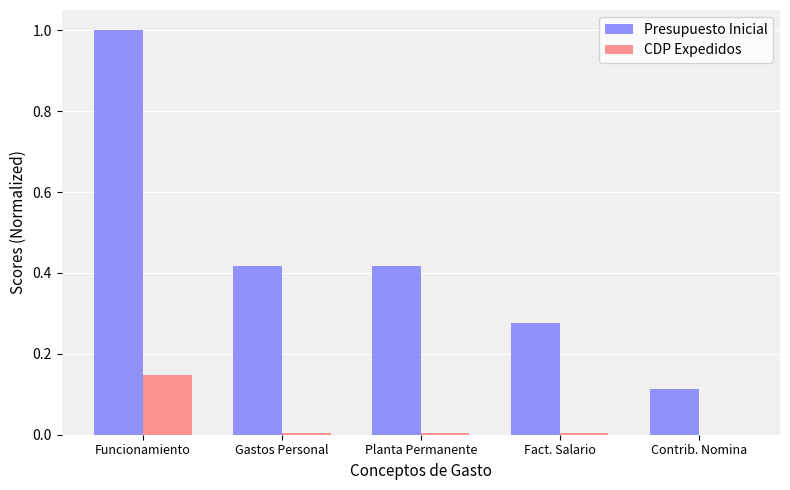

Is the value of Presupuesto Inicial at Fact. Salario greater than the value of CDP Expedidos at Contrib. Nomina?

Yes